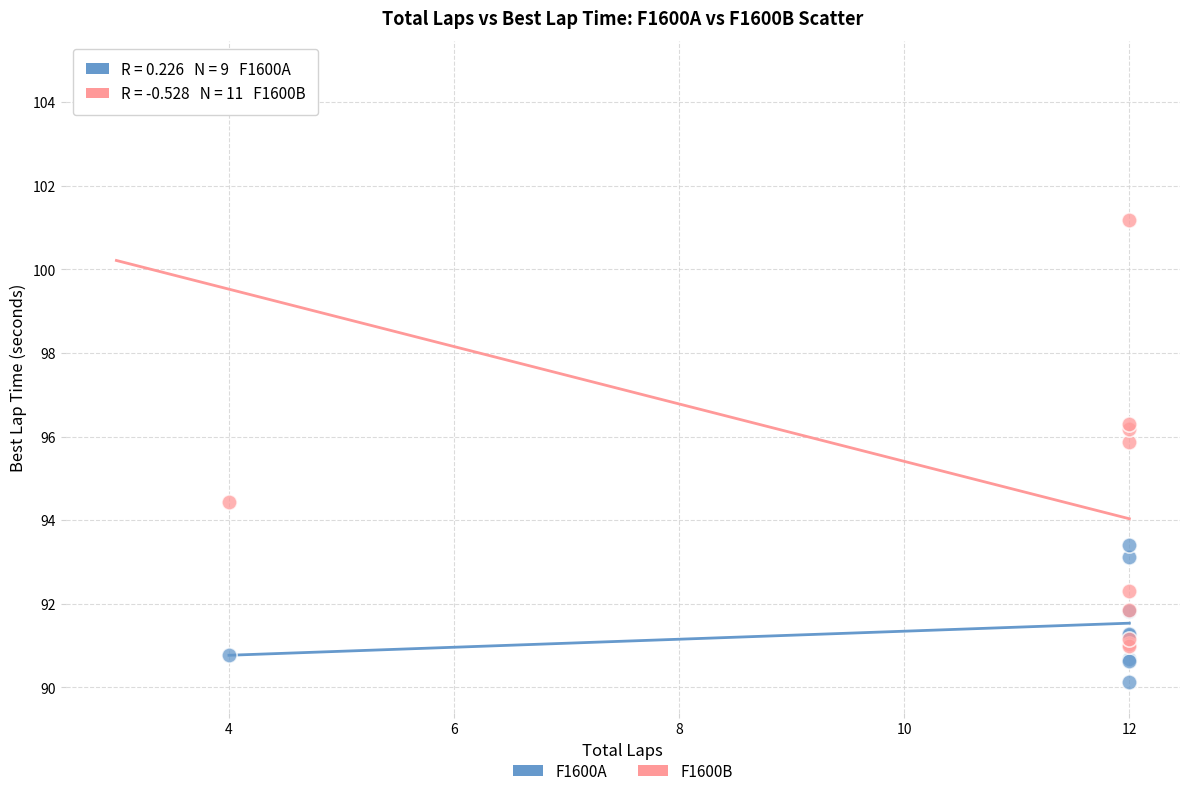

Which series contains the highest Y value?

F1600B